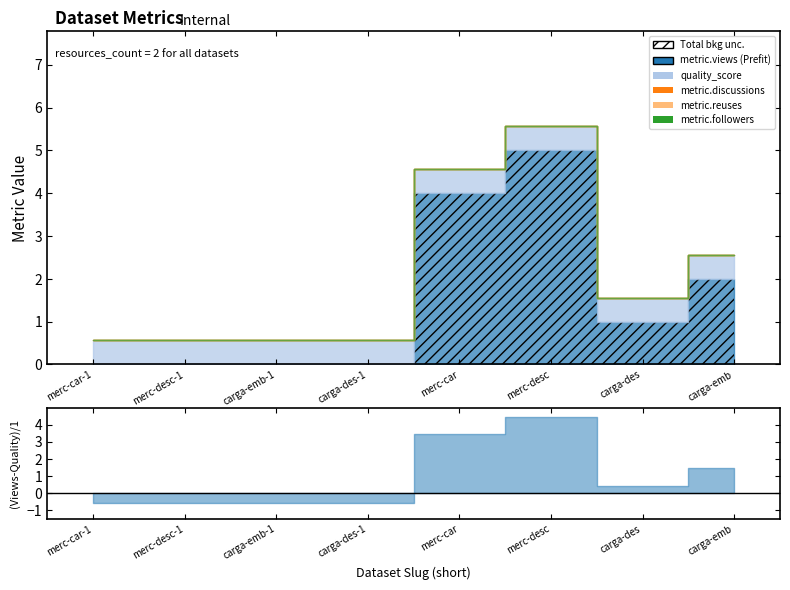

The value of quality_score at carga-desembarcada-t-nos-aeroportos-1 is 0.6. True or false?

True